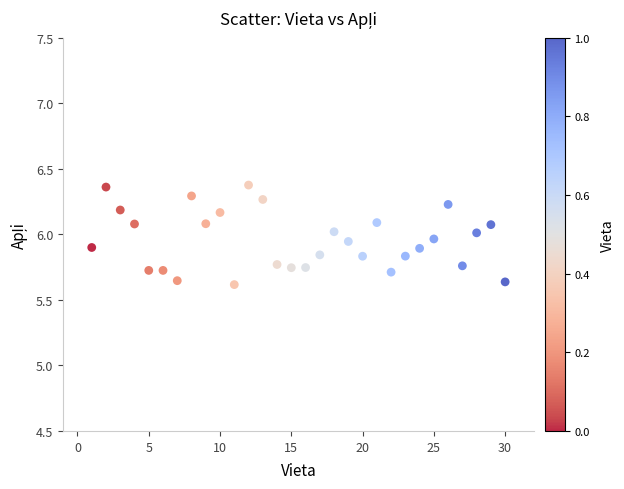

What is the range of X values (max minus min)?

29.0